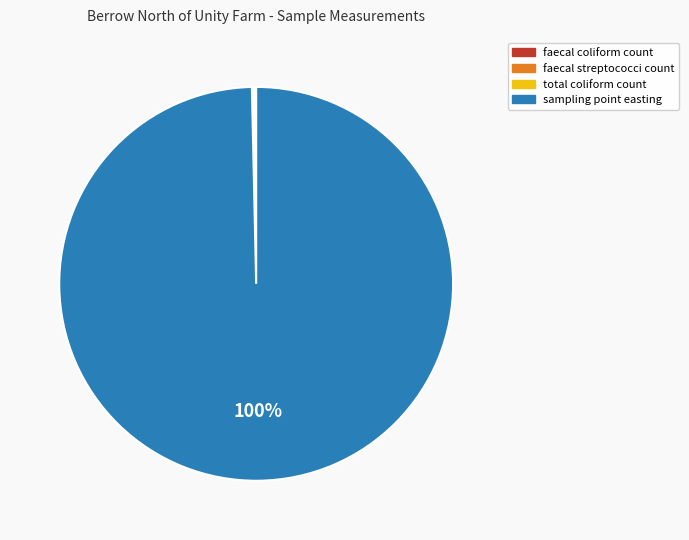

What percentage is the sampling point easting slice, to the nearest percent?

100%